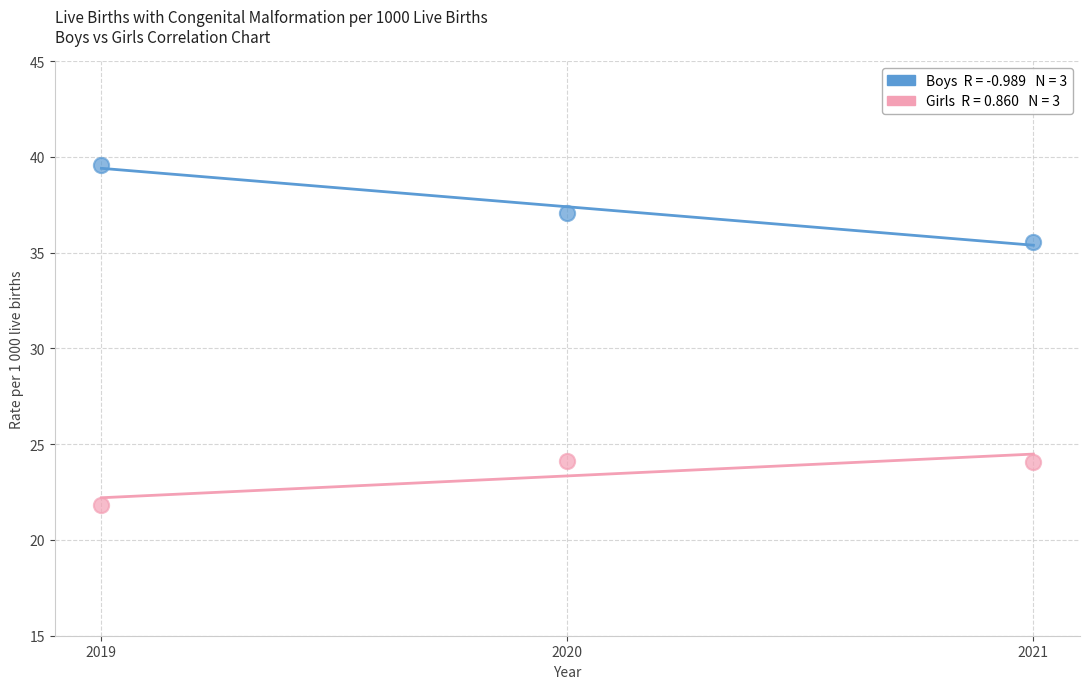

Across all series, what Y value is closest to 30?

35.6